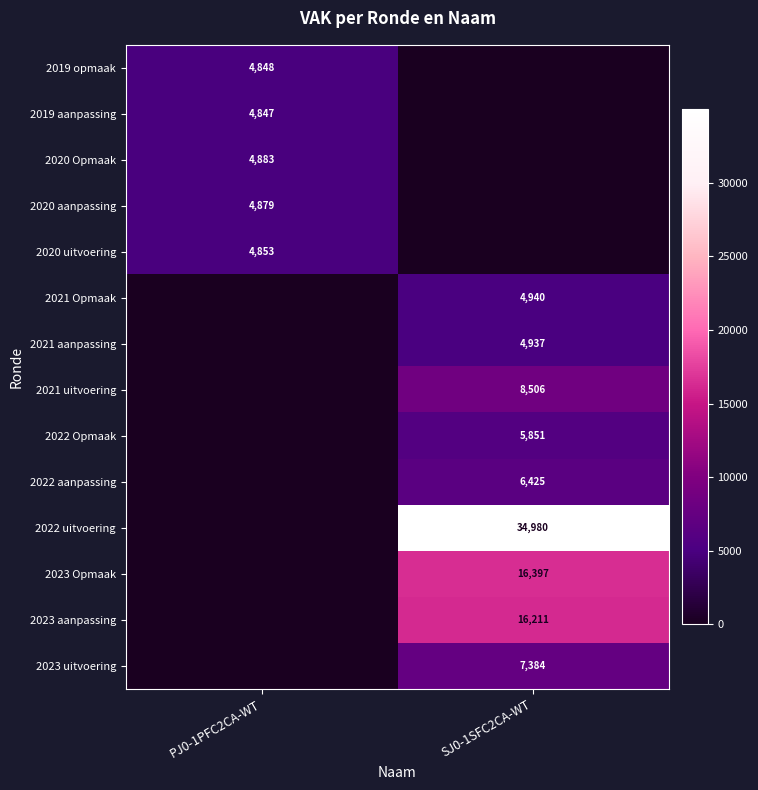

True or false: 2021 uitvoering has a value of 8506 at SJ0-1SFC2CA-WT.

True